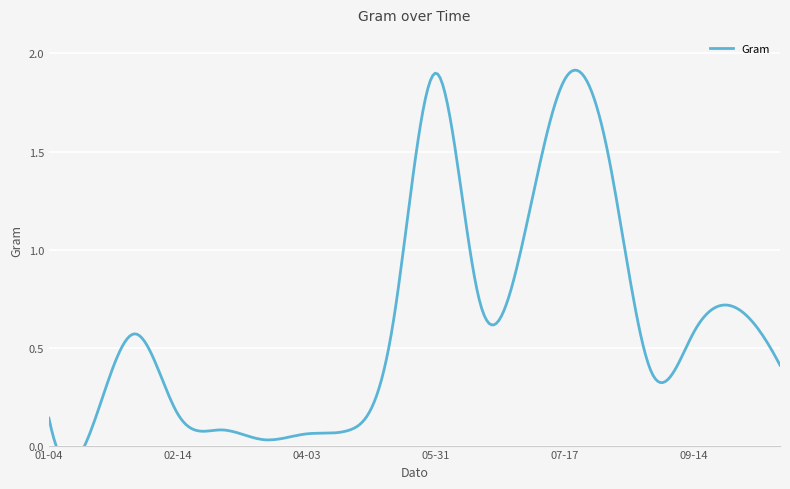

What is the label of the 12th point from the left?

2018-06-20